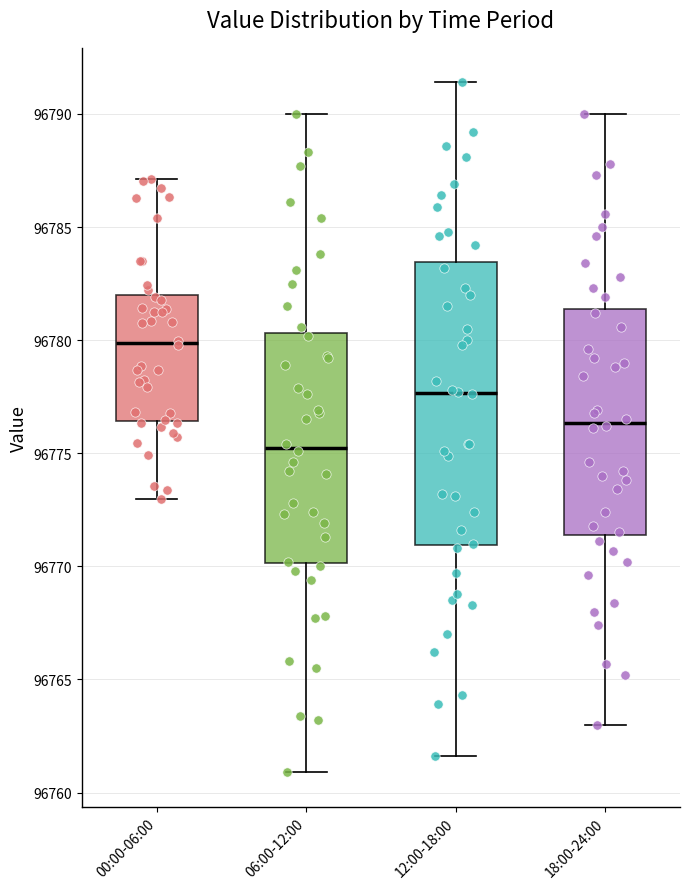

Which box is the tallest, from its lower edge to its upper edge?

12:00-18:00